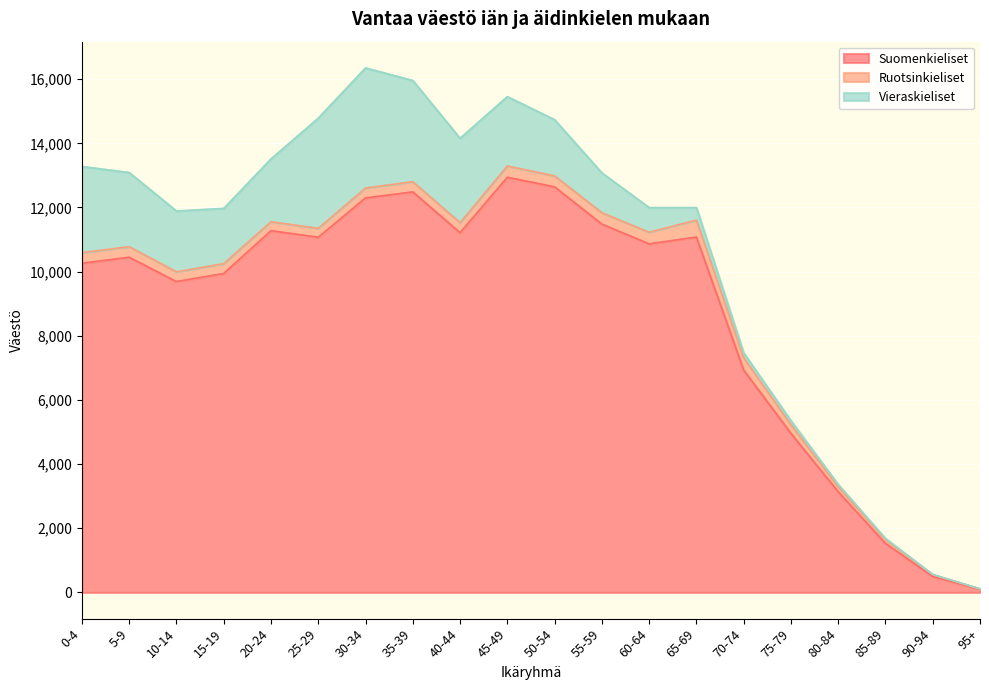

True or false: Ruotsinkieliset and Suomenkieliset cross at least once.

False